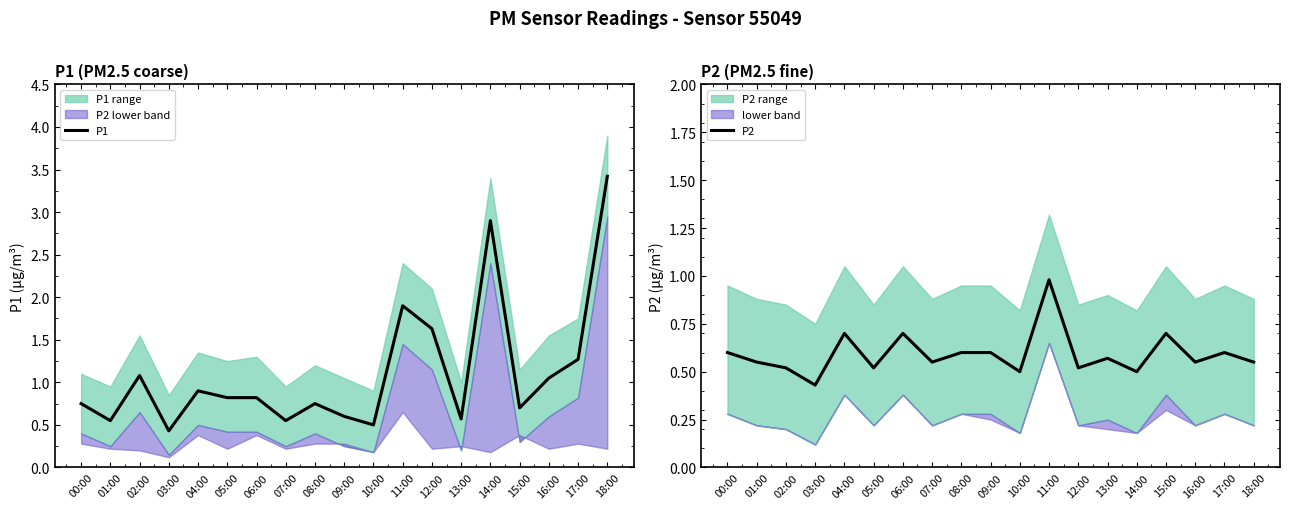

What is the difference between the maximum and second lowest values in the P2 series?

0.5